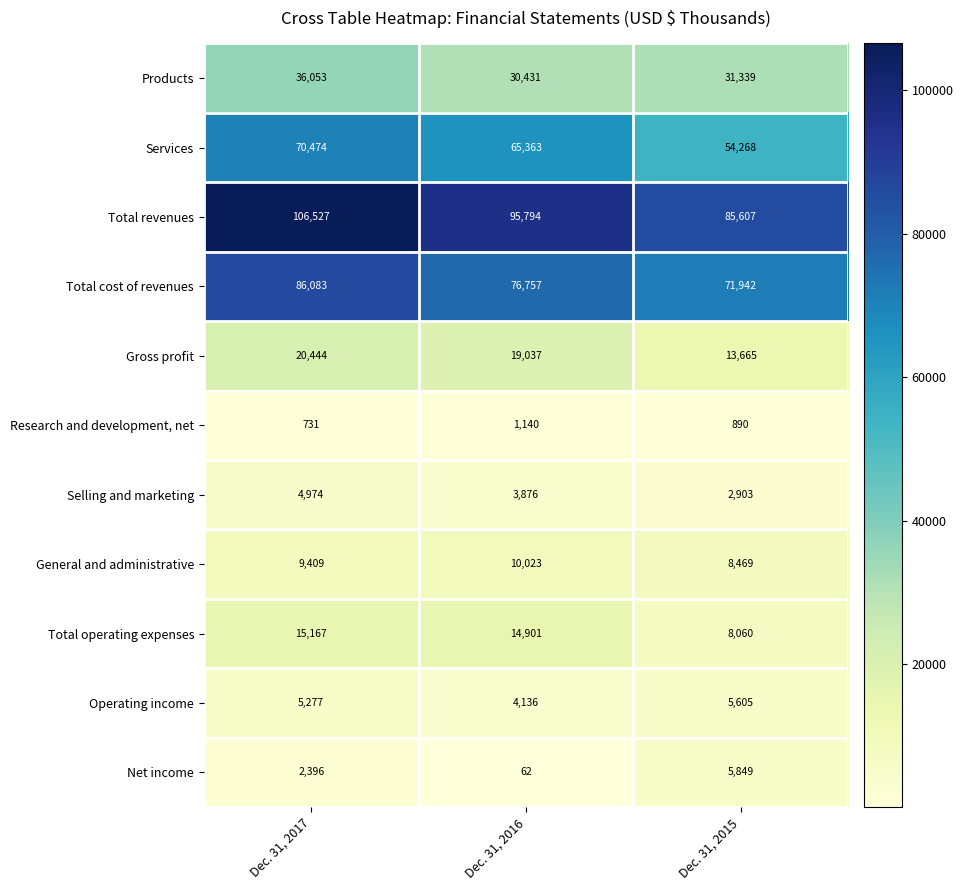

At which label is Selling and marketing closest to 3938?

Dec. 31, 2016